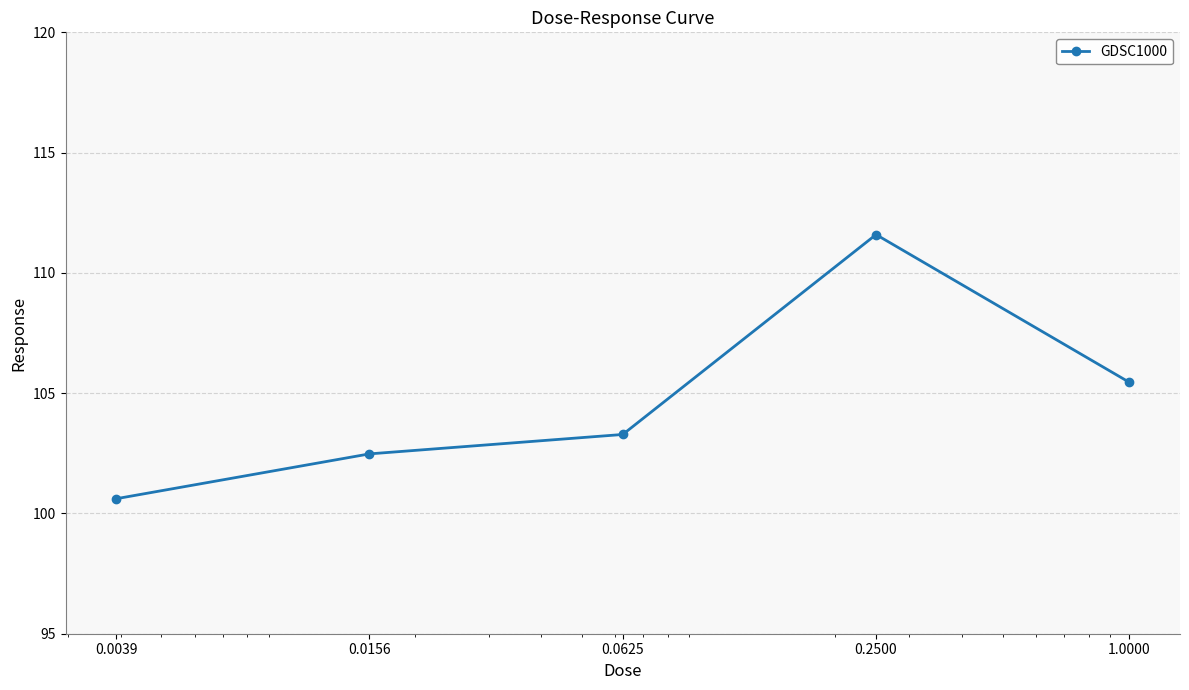

True or false: there are more than 2 points higher than both neighbors.

False